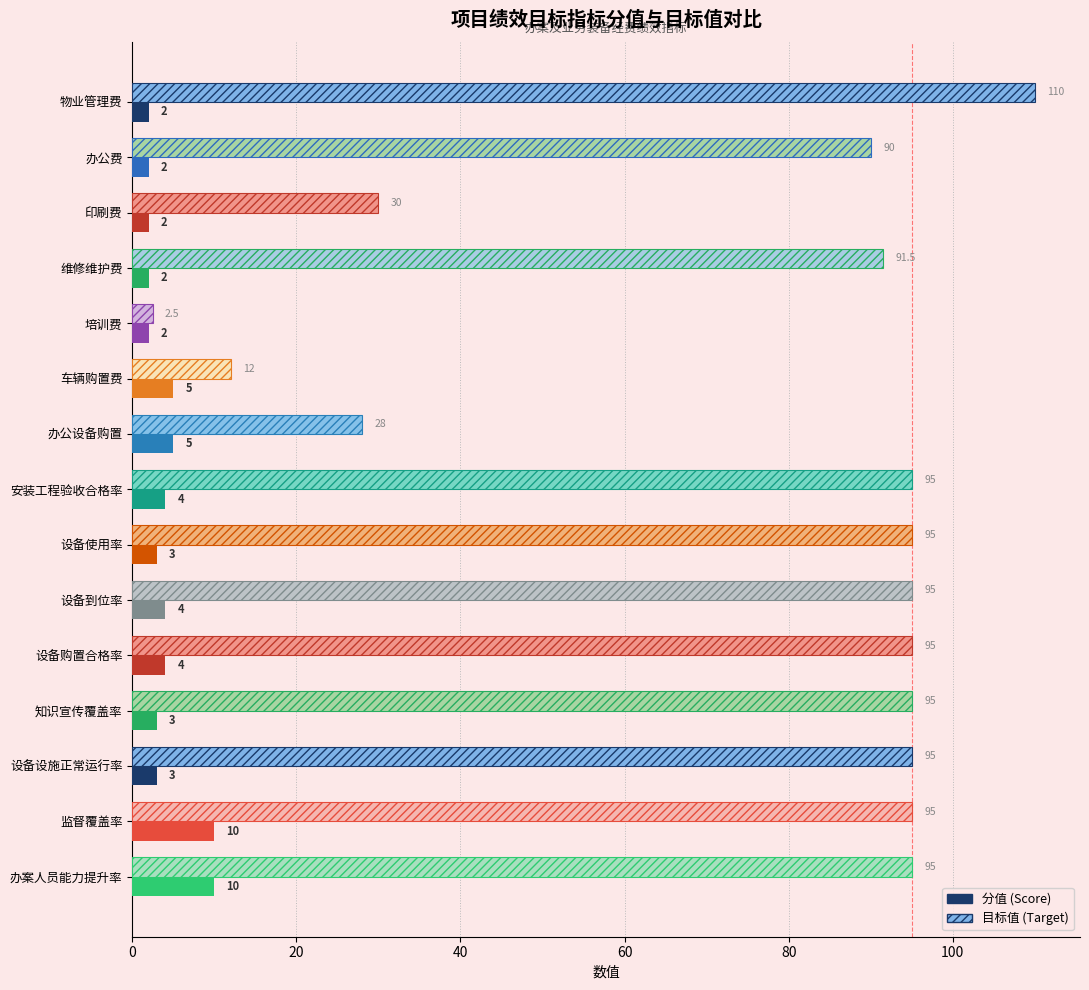

What is the total value across all series at 安装工程验收合格率?

99.0